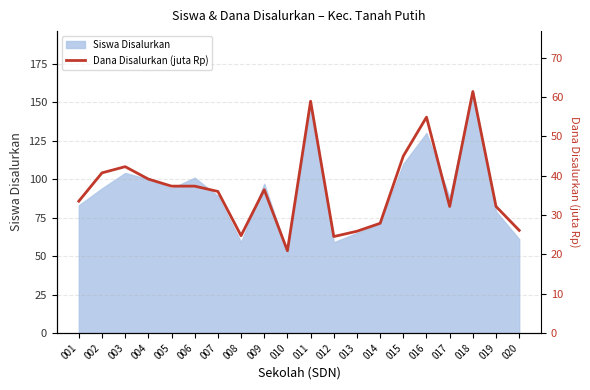

True or false: Siswa Disalurkan has a value of 22 at 007.

False